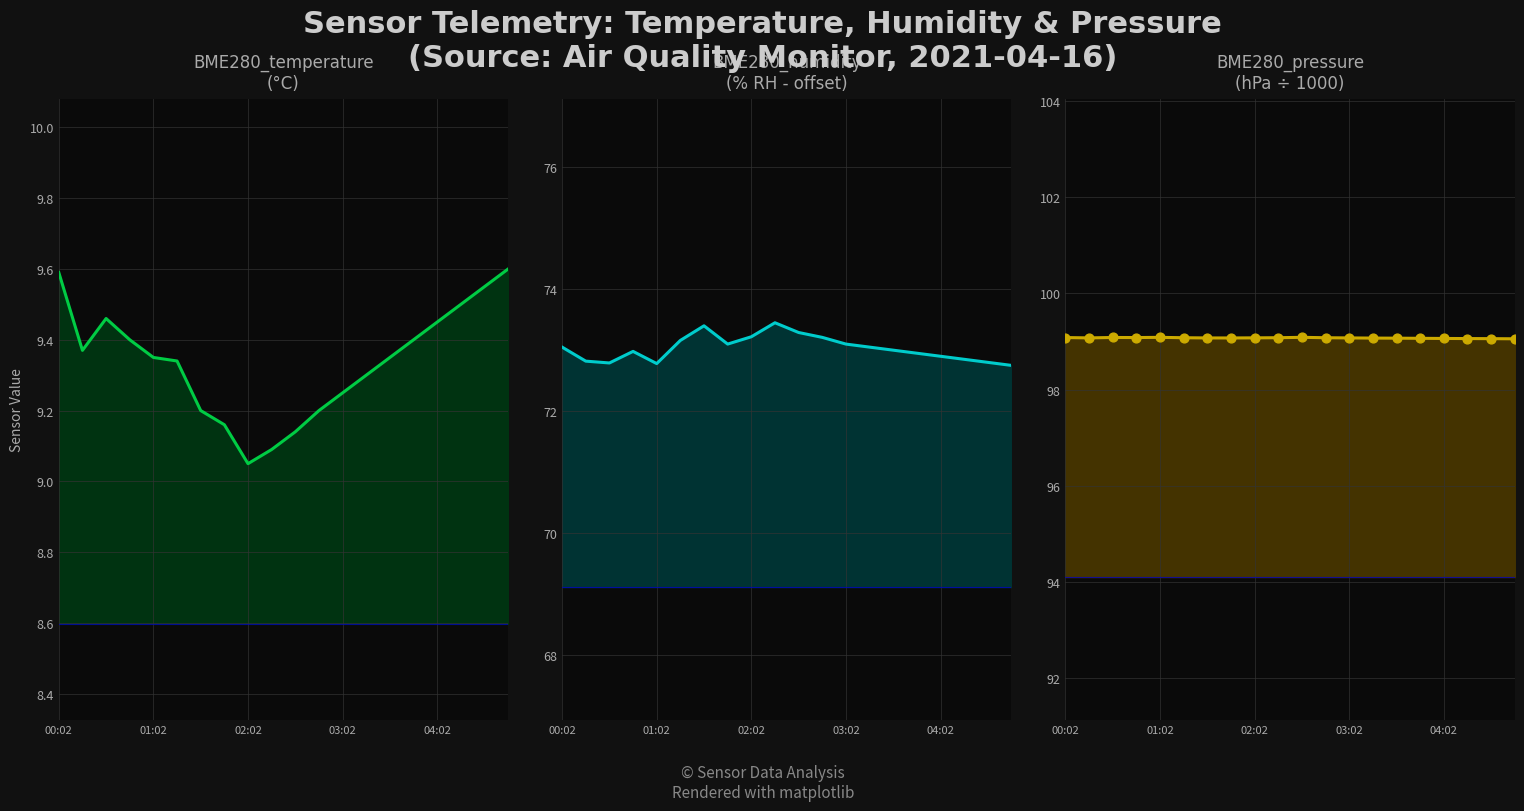

At which category is the sum across all series the highest?

00:02